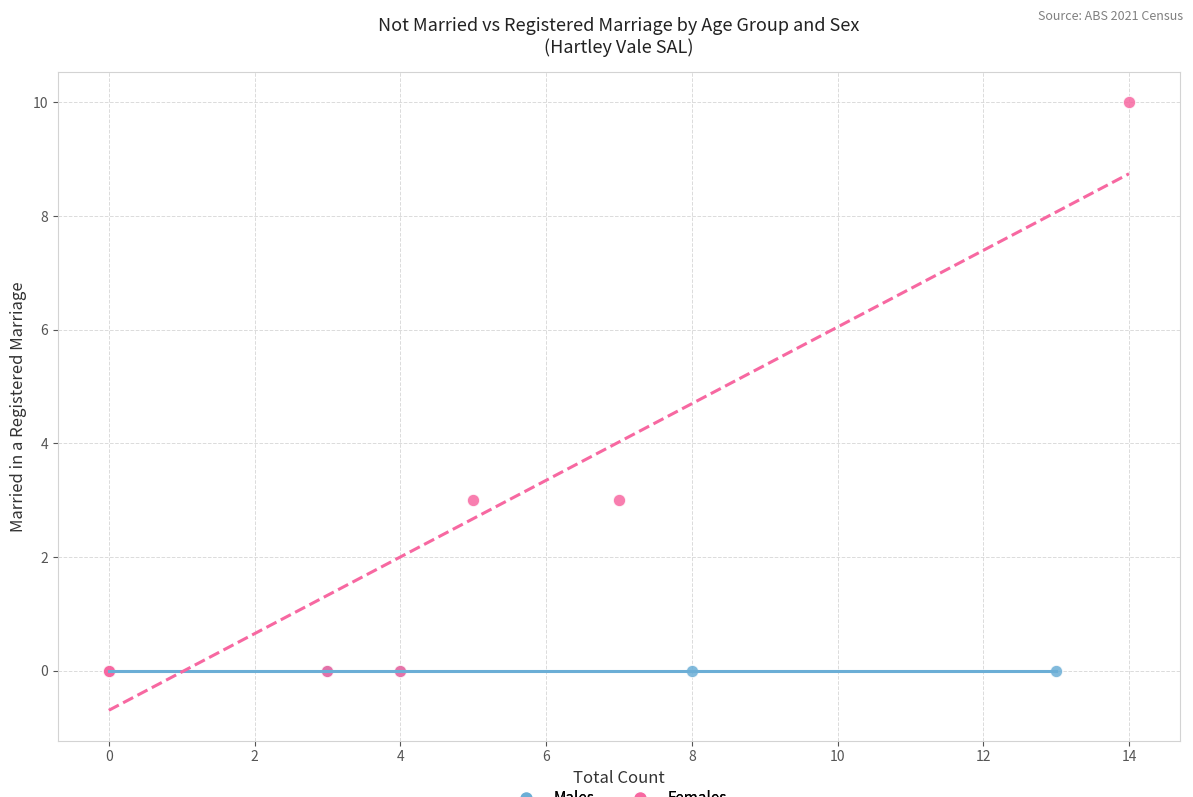

Which series reaches the maximum Y coordinate?

Females